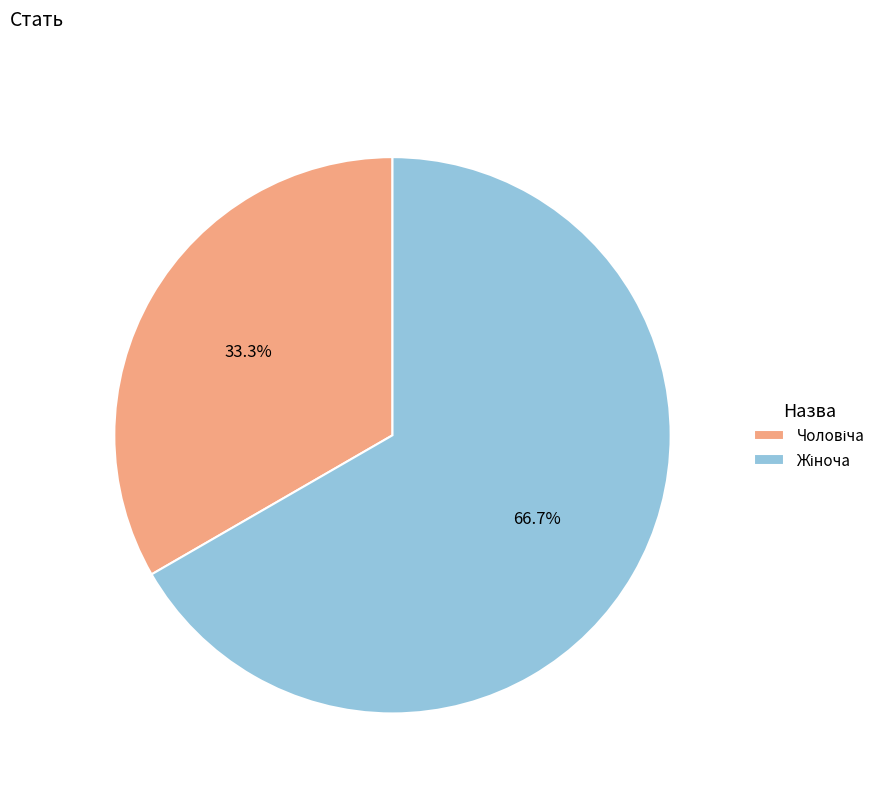

Does any single category account for the majority?

Yes